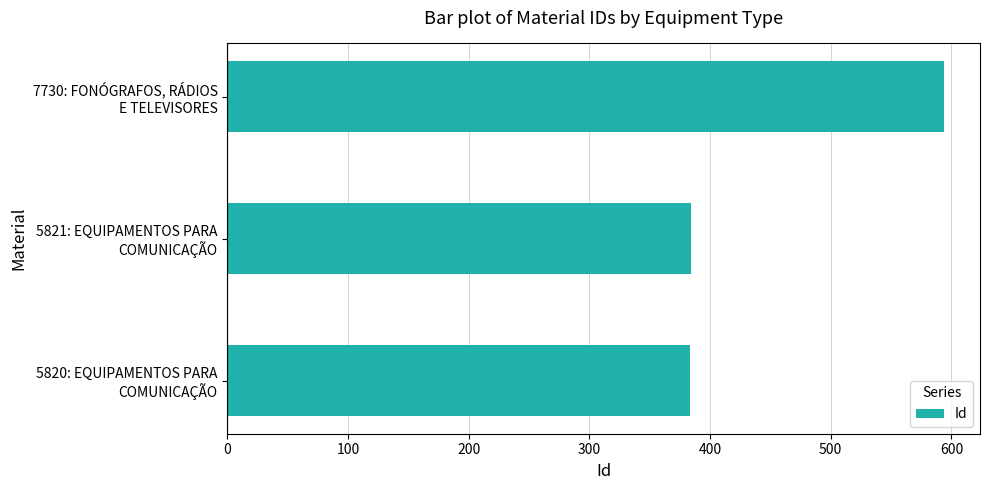

What is the difference between the maximum and minimum values?

211